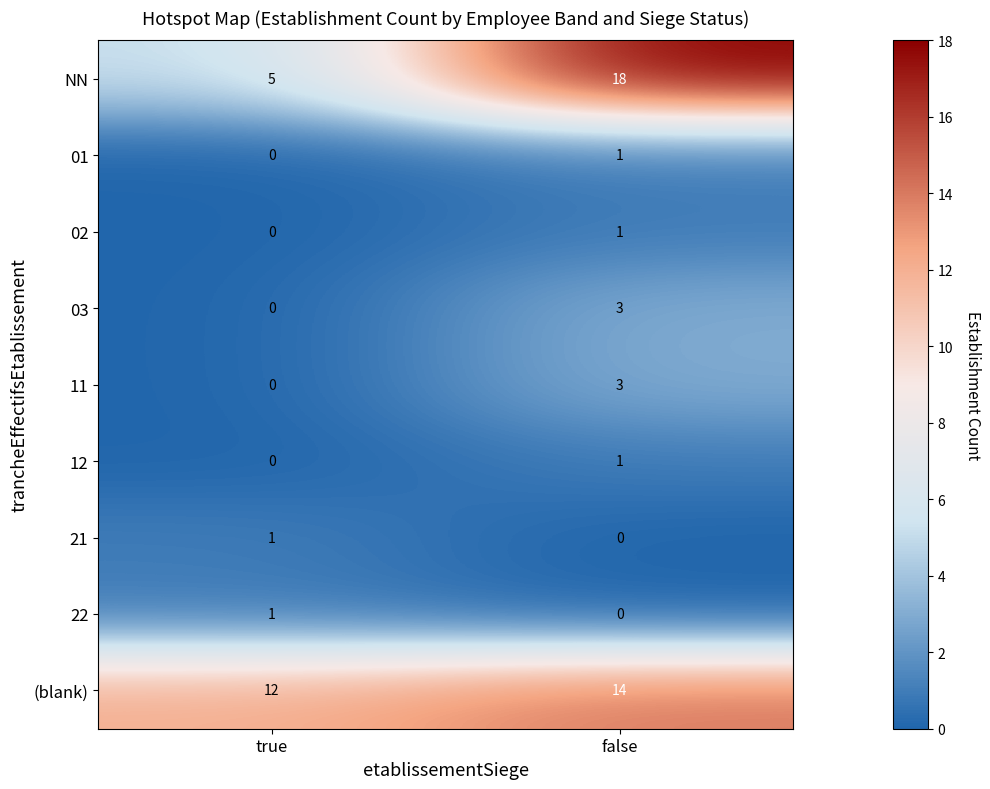

List the labels in order of NN value, largest first.

false, true